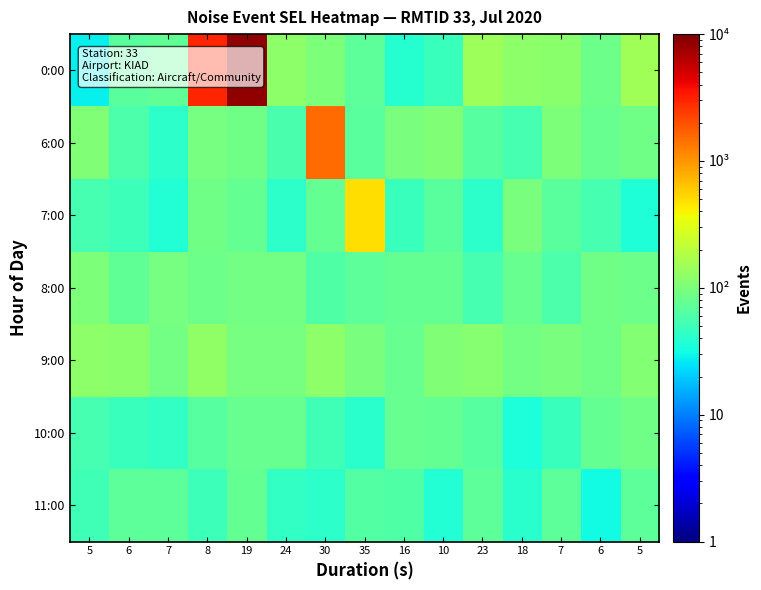

Reading right to left, transcribe all the data shown in this chart.

0:00: 5=152	6=84	7=118	18=120	23=146	10=48	16=38	35=72	30=102	24=121	19=8500	8=3000	7=74	6=69	5=28
6:00: 5=88	6=80	7=101	18=55	23=65	10=105	16=99	35=69	30=1500	24=58	19=89	8=95	7=42	6=59	5=105
7:00: 5=36	6=55	7=68	18=98	23=41	10=68	16=47	35=500	30=75	24=41	19=77	8=88	7=37	6=49	5=56
8:00: 5=86	6=89	7=60	18=79	23=55	10=77	16=75	35=70	30=62	24=90	19=91	8=86	7=96	6=74	5=100
9:00: 5=109	6=87	7=98	18=90	23=114	10=104	16=79	35=99	30=120	24=96	19=96	8=128	7=93	6=117	5=121
10:00: 5=87	6=75	7=48	18=35	23=66	10=77	16=78	35=40	30=52	24=78	19=79	8=65	7=44	6=47	5=55
11:00: 5=70	6=31	7=70	18=40	23=71	10=37	16=62	35=64	30=42	24=45	19=75	8=49	7=72	6=70	5=52